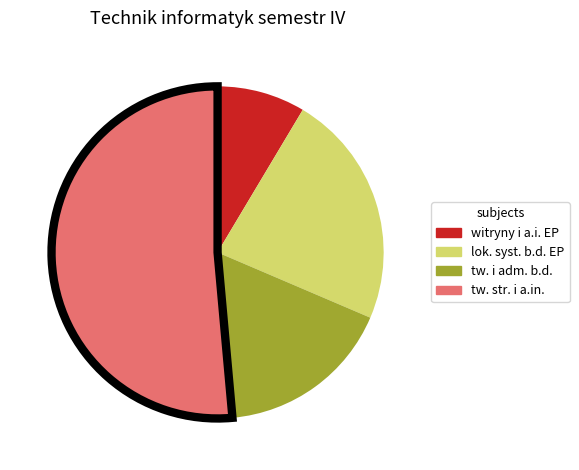

Is there a majority slice in this chart?

Yes